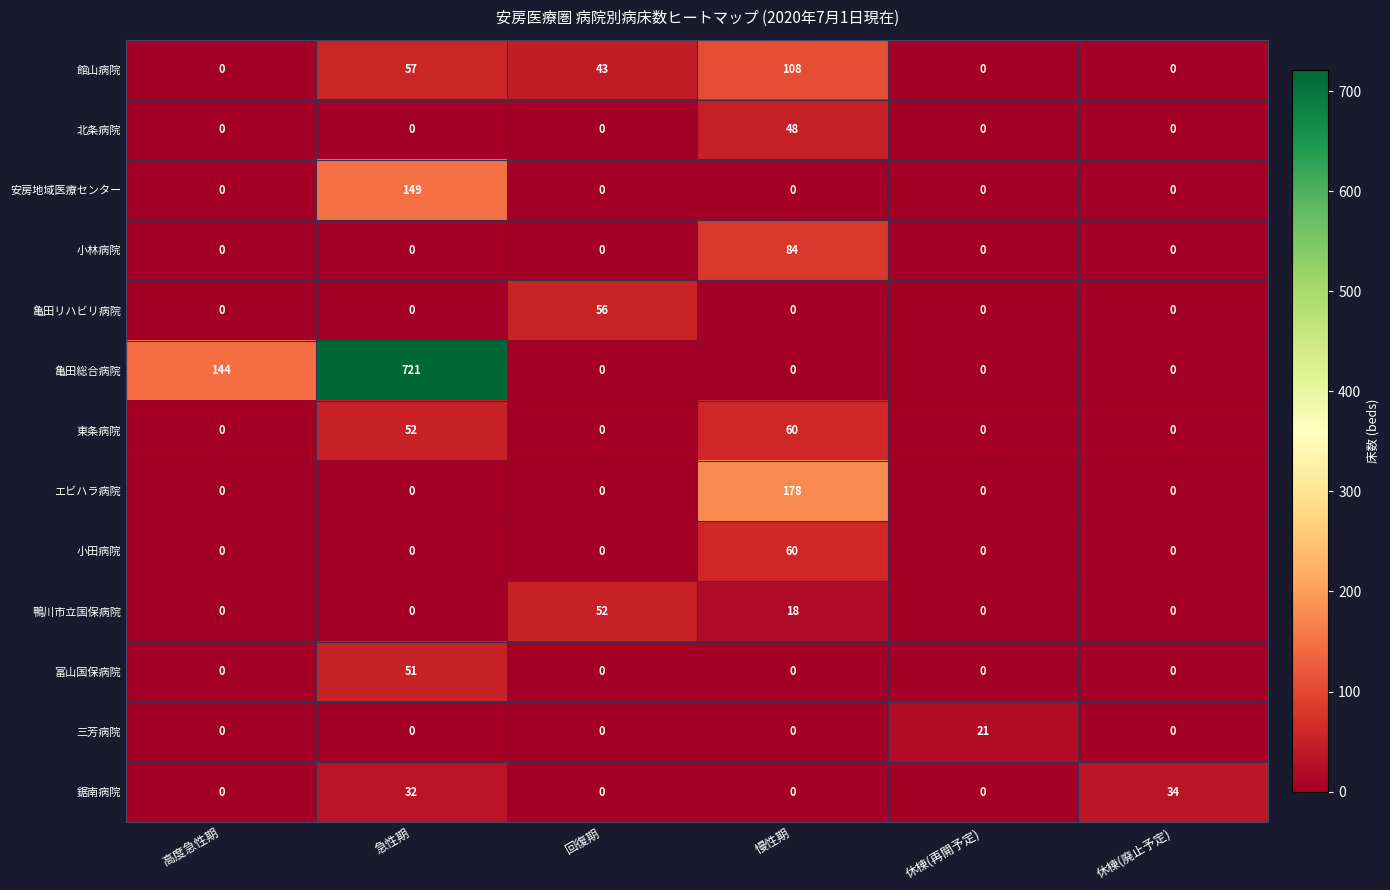

Which series changed the most between 高度急性期 and 急性期?

亀田総合病院